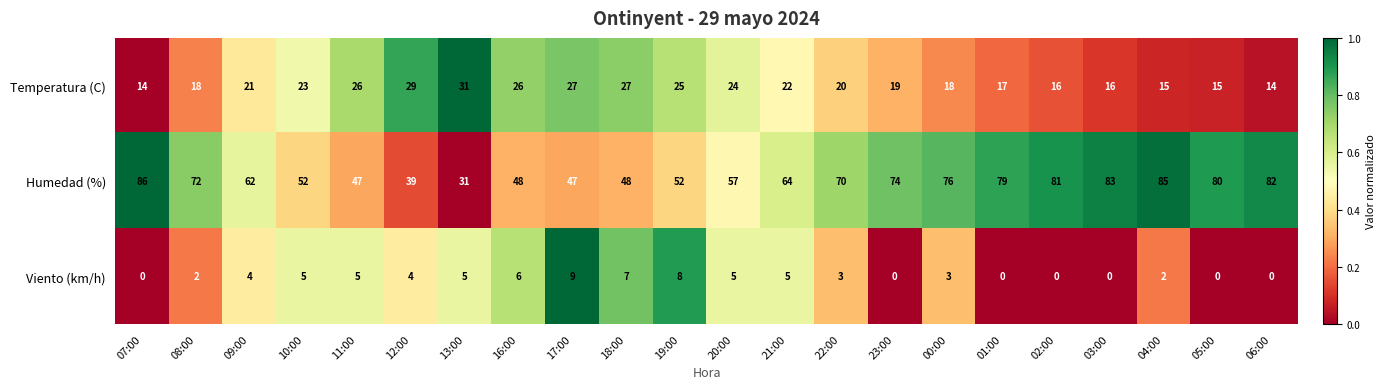

Rank the series by their maximum value, from highest to lowest.

Humedad (%), Temperatura (C), Viento (km/h)